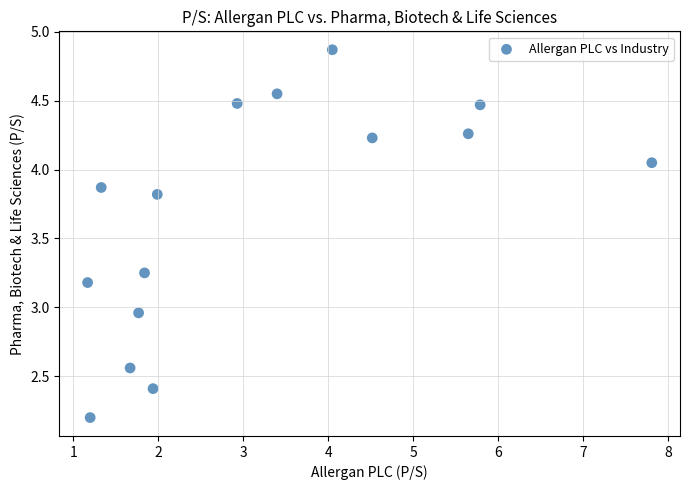

What is the range of Y values (max minus min)?

2.7